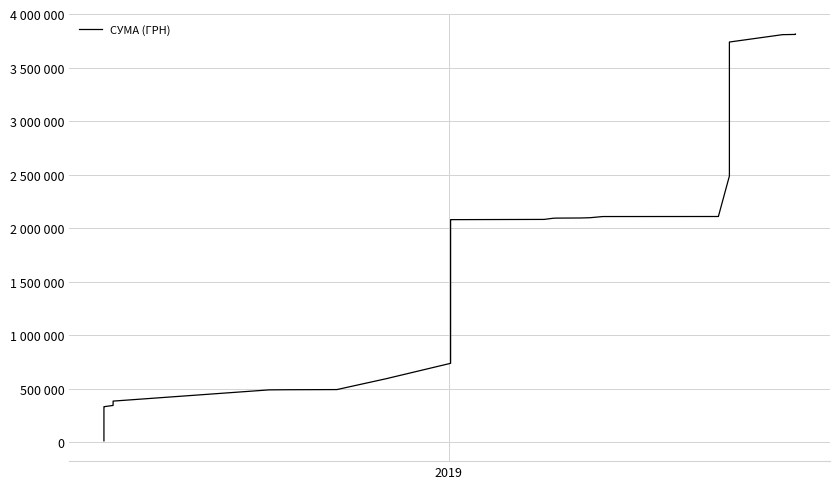

What is the sum of all values?

53905611.5